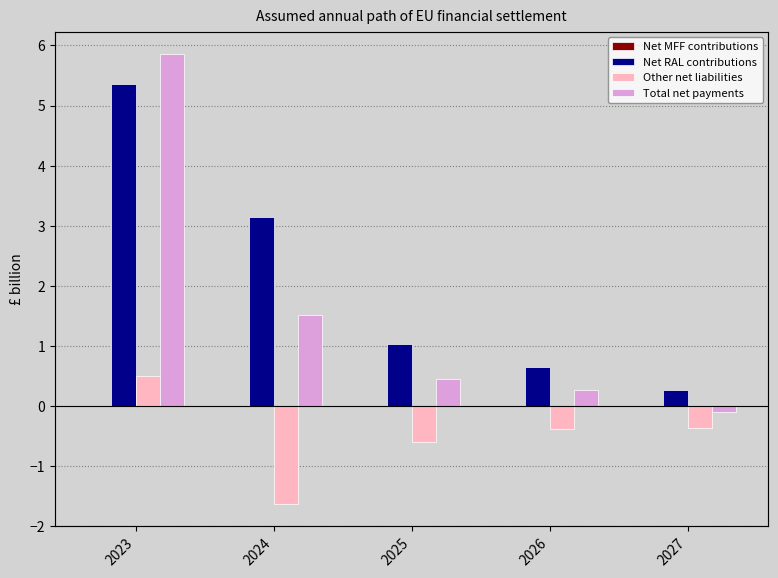

How many data points in Total net payments are above 0?

4